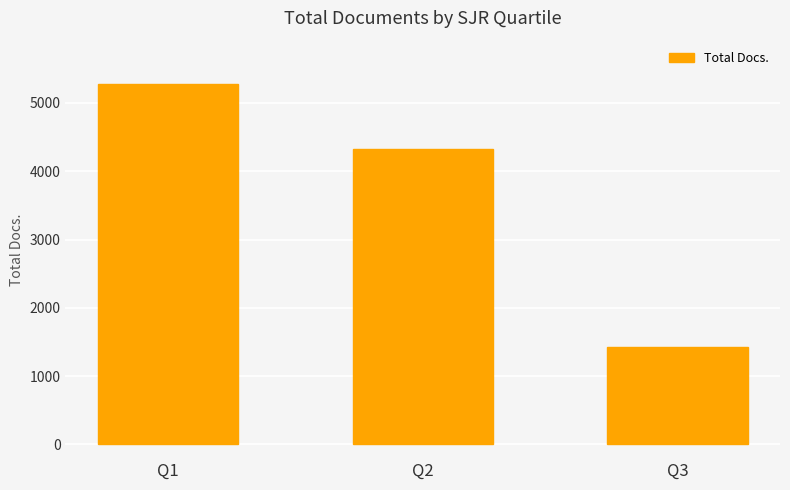

At which label is the value closest to 3356?

Q2